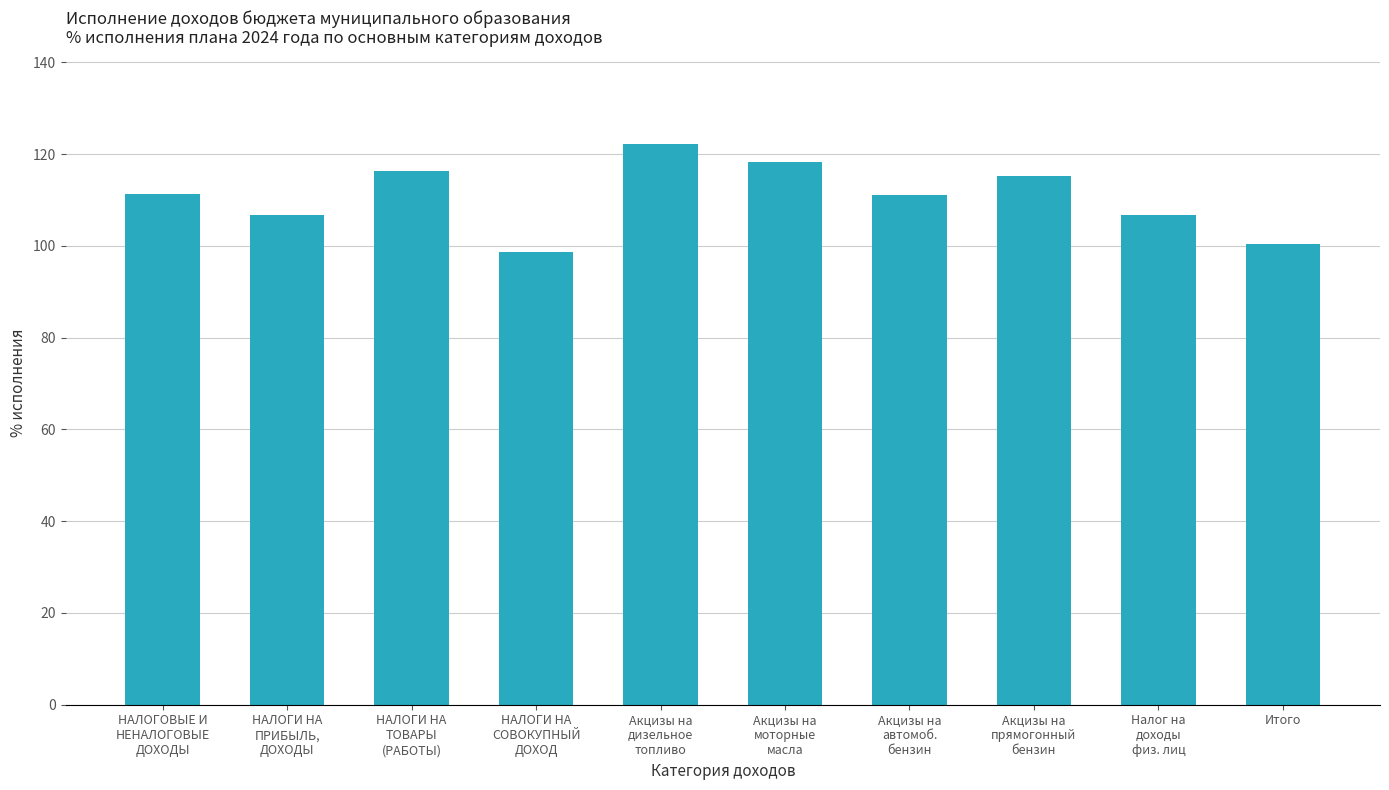

What is the value of the 9th bar from the left?

106.8